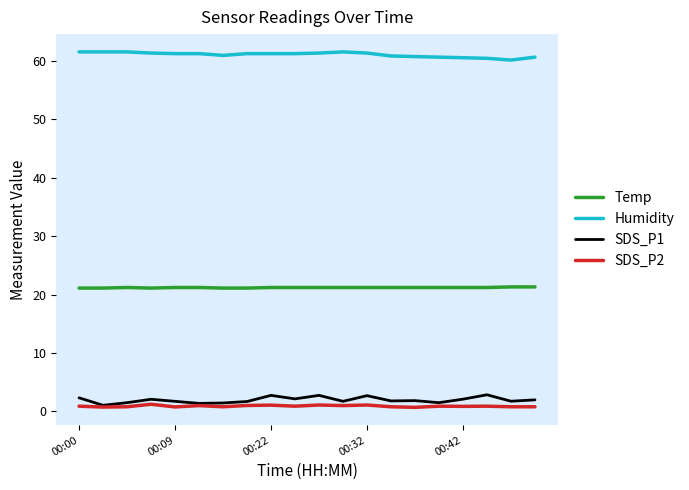

True or false: Humidity and SDS_P2 cross at least once.

False